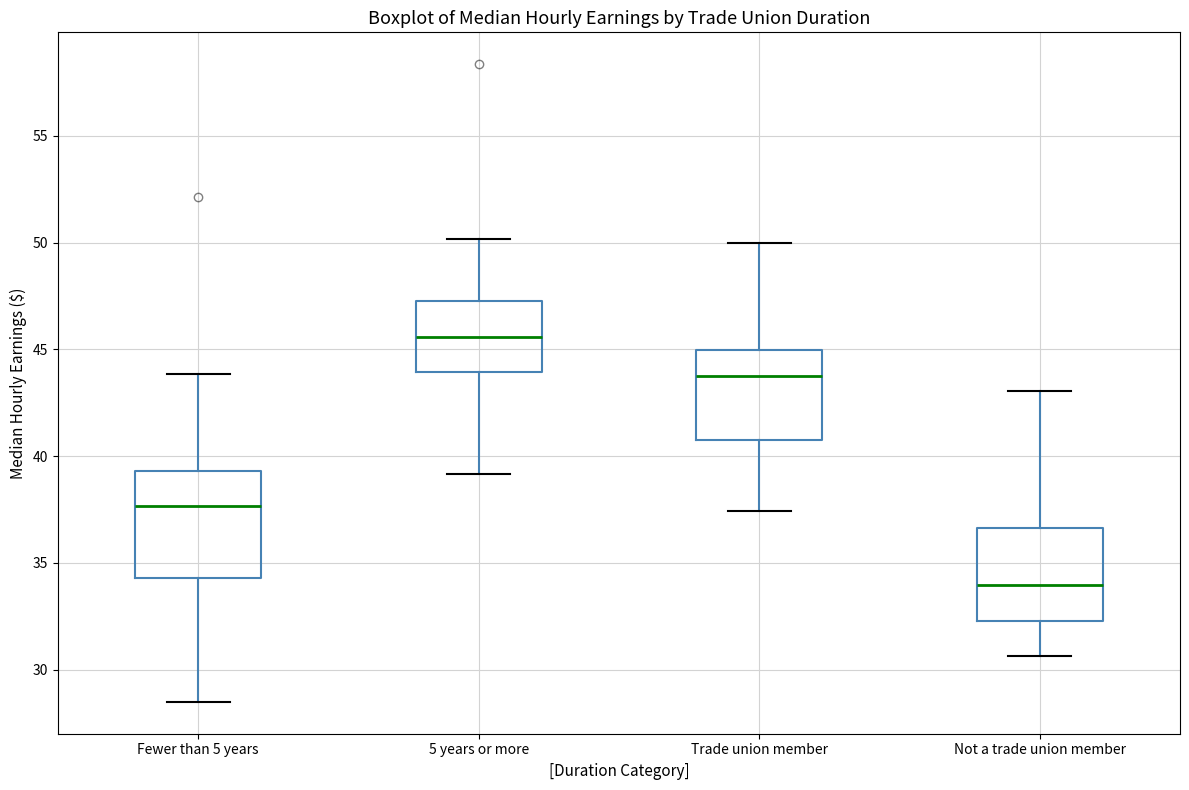

Reading left to right, transcribe this box plot: for each box, give where its median line is, the range the box spans, and where its two whiskers end, as read against the y-axis. The values are not printed on the chart, so give them approximately, as read against the axis.

Fewer than 5 years: median 37.5, box 34.5 to 39.5, whiskers 28.5 to 44.0
5 years or more: median 45.5, box 44.0 to 47.5, whiskers 39.0 to 50.0
Trade union member: median 43.5, box 41.0 to 45.0, whiskers 37.5 to 50.0
Not a trade union member: median 34.0, box 32.5 to 36.5, whiskers 30.5 to 43.0